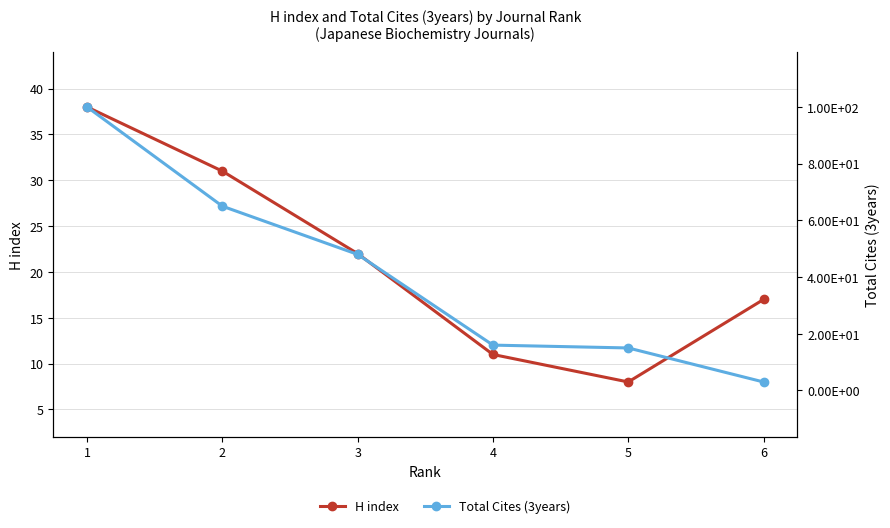

Is it true that H index equals 23 at 1?

False